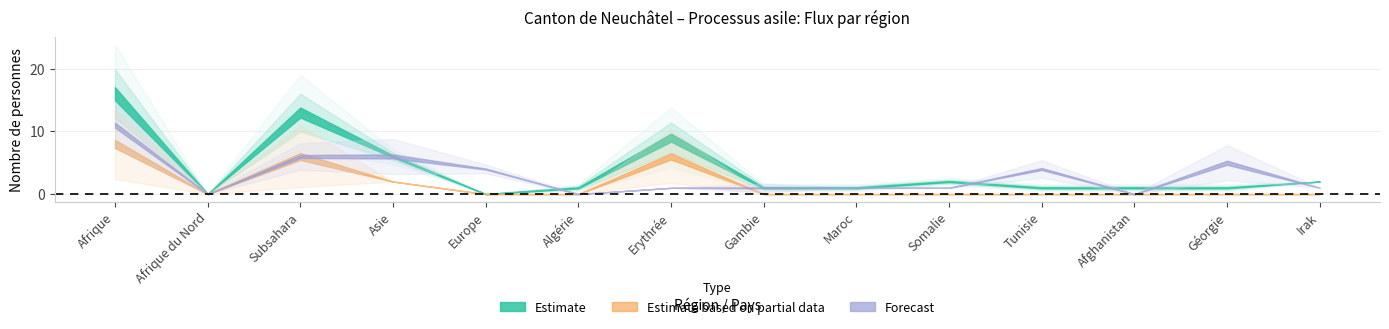

What is the label of the 11th point from the right?

Asie